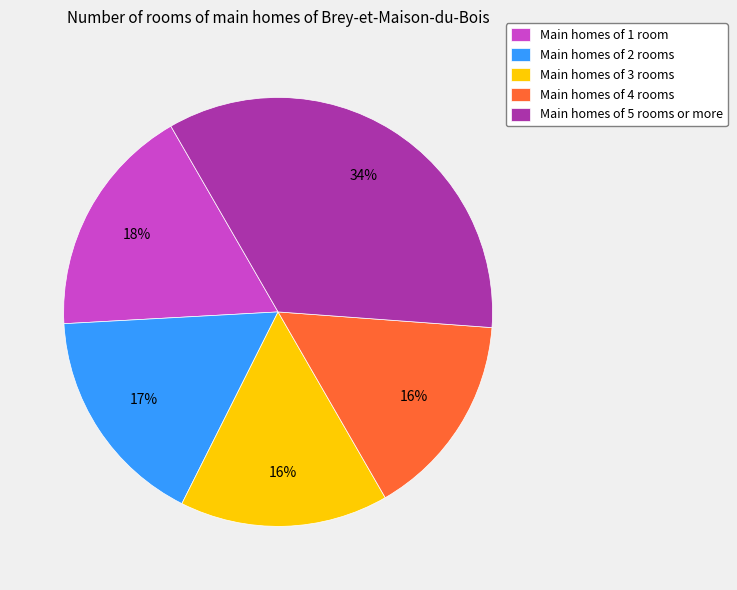

What percentage is the Main homes of 4 rooms slice, to the nearest percent?

16%